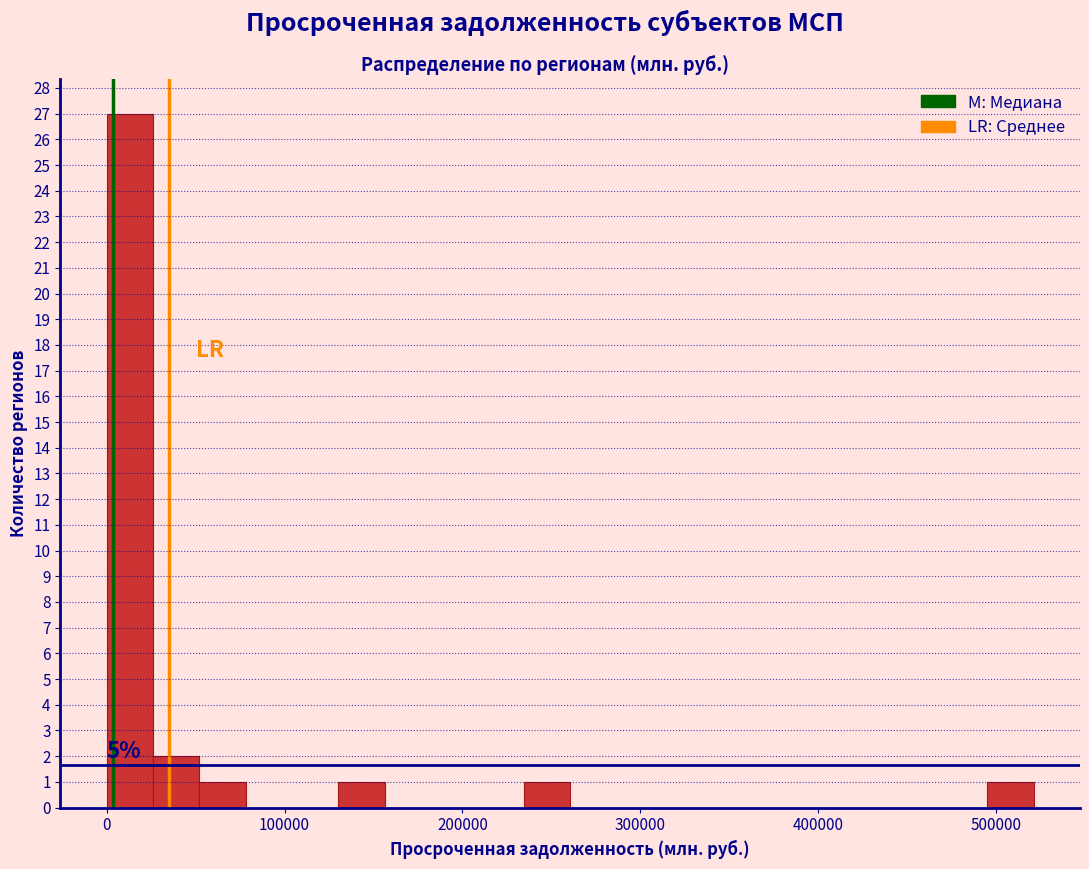

Around what value on the x-axis is the tallest bar? Give the approximate position of its centre, as read against the axis.

10000